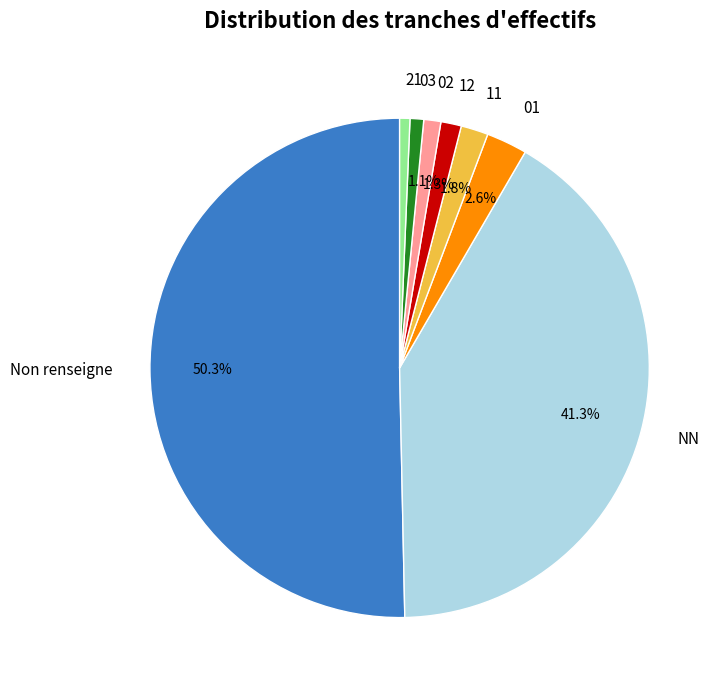

What percentage is the 03 slice, to the nearest percent?

1%